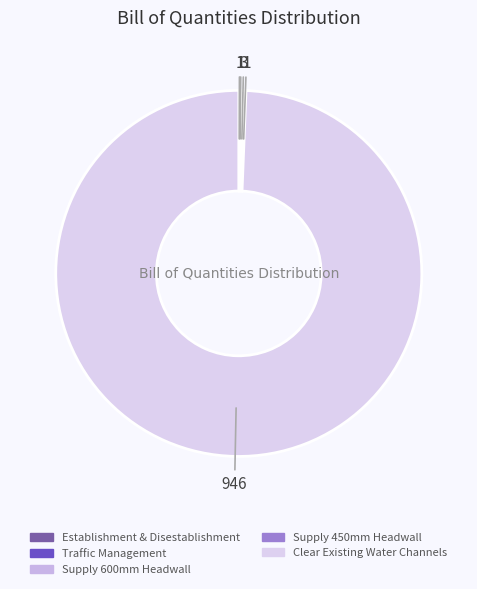

What is the smallest slice in the pie chart?

Establishment & Disestablishment